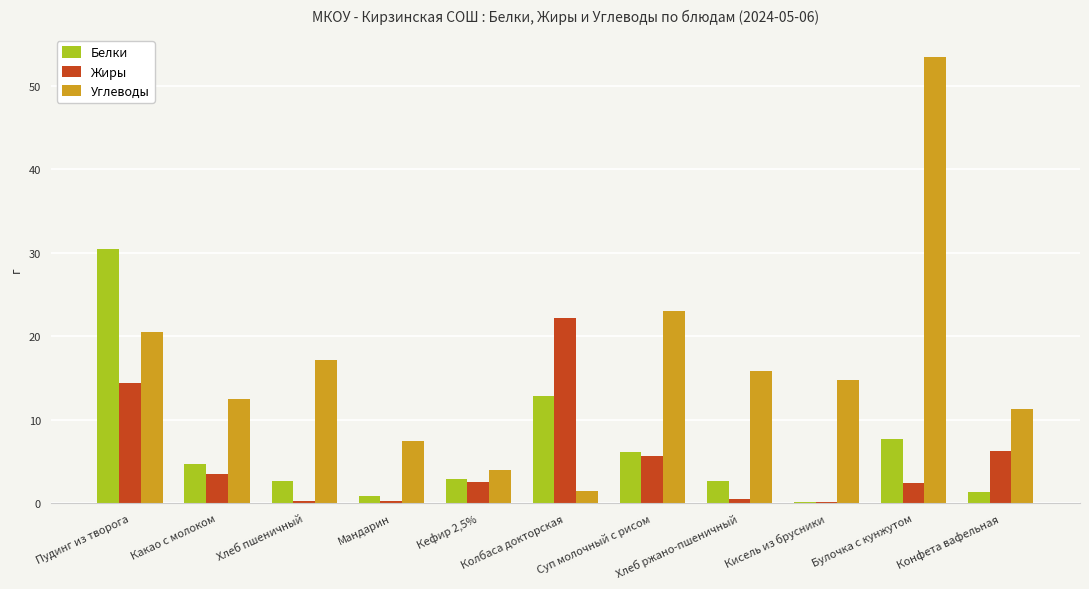

What is the greatest value displayed?

53.4